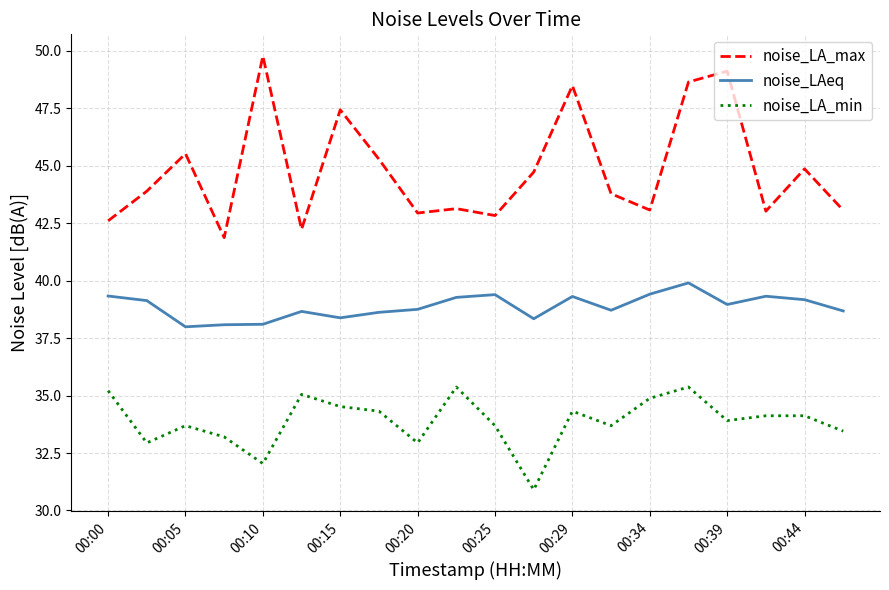

What is the sum of all noise_LAeq values?

777.5